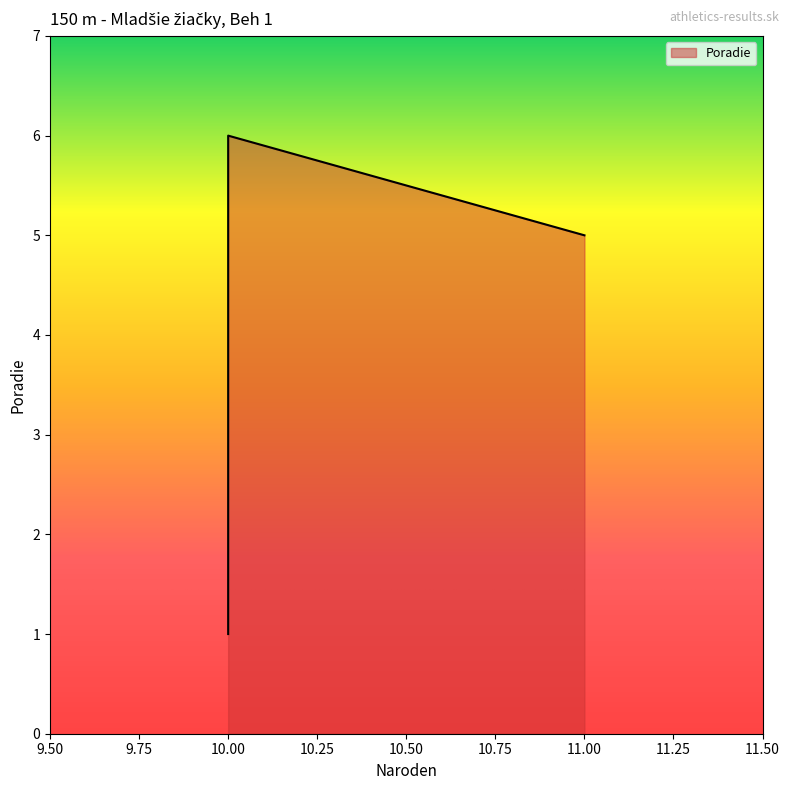

Does the chart display data point markers on the line(s)?

No